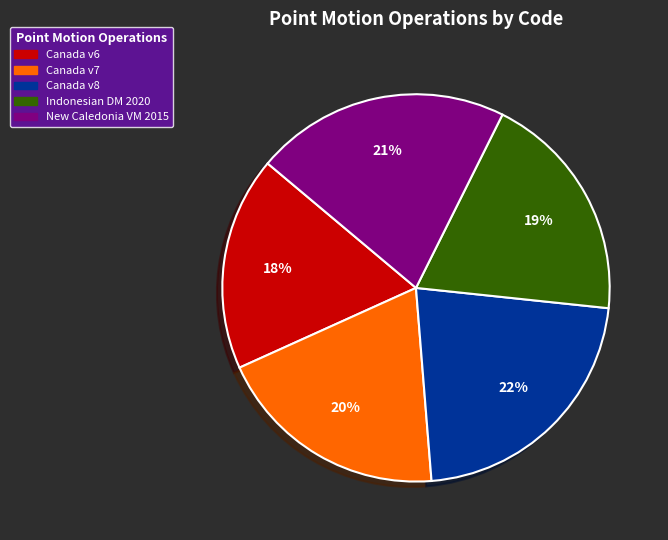

Does any single category account for the majority?

No